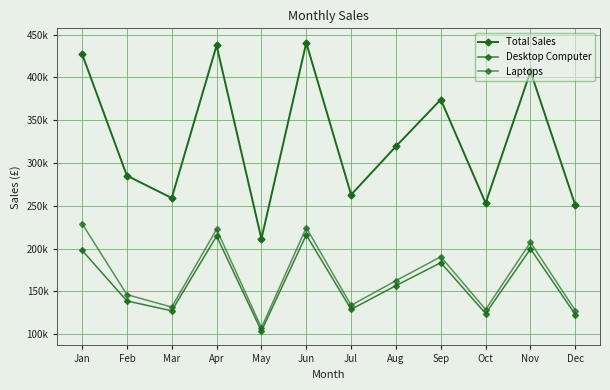

Rank the series at Nov from lowest to highest value.

Desktop Computer, Laptops, Total Sales